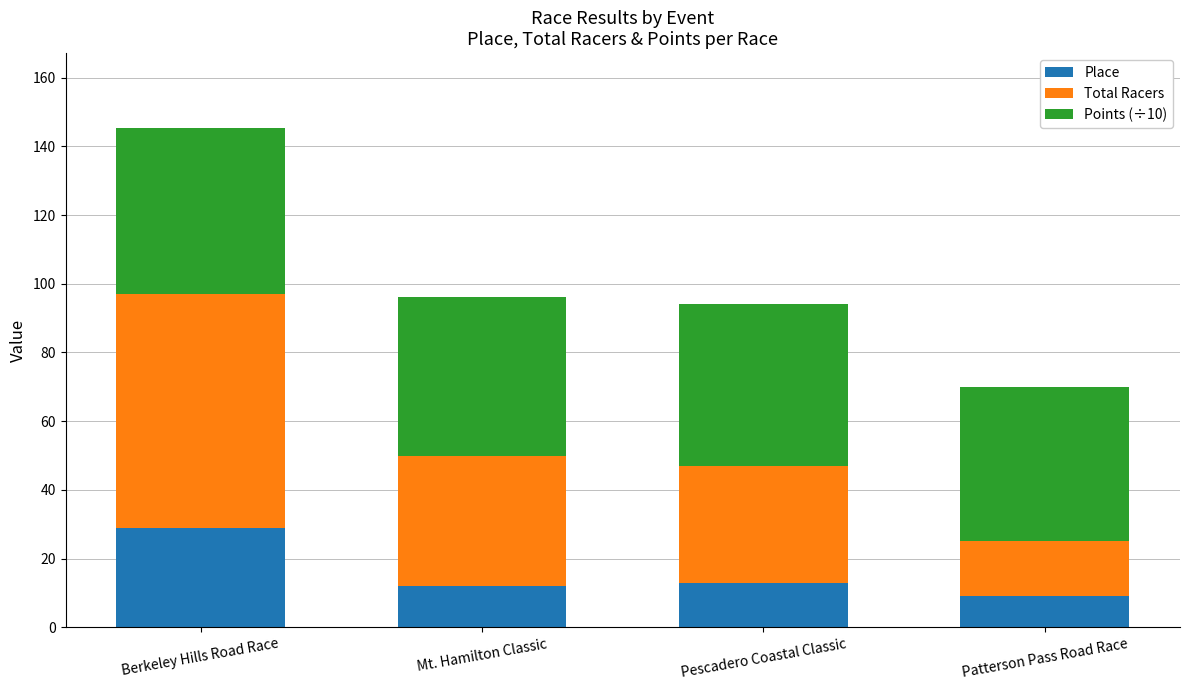

What is the minimum value for Place?

9.0